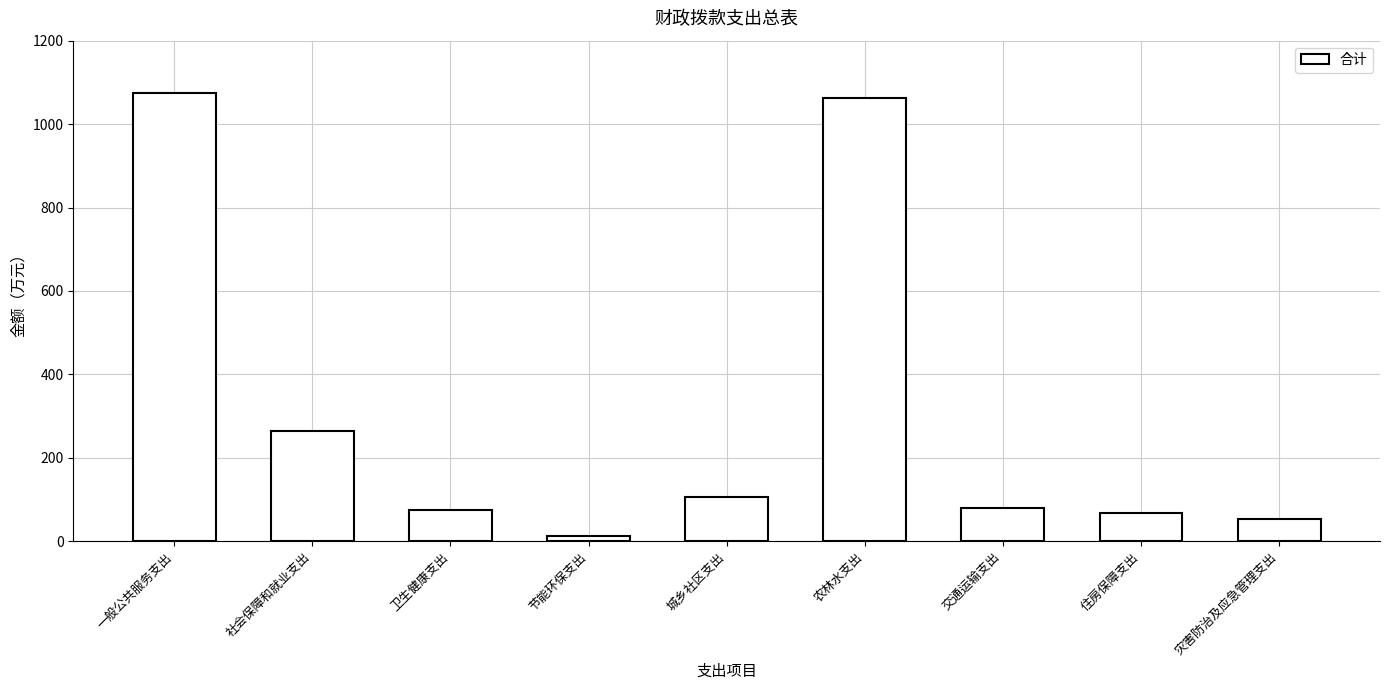

Is it true that the value at 一般公共服务支出 is 1074.3?

True